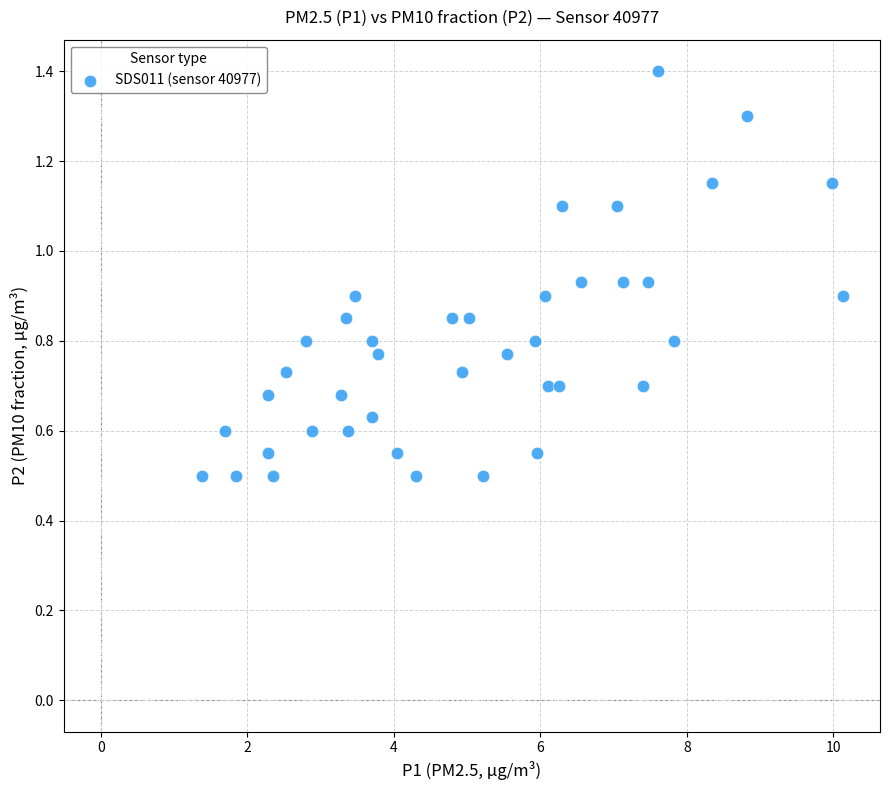

What is the range of X values (max minus min)?

8.8